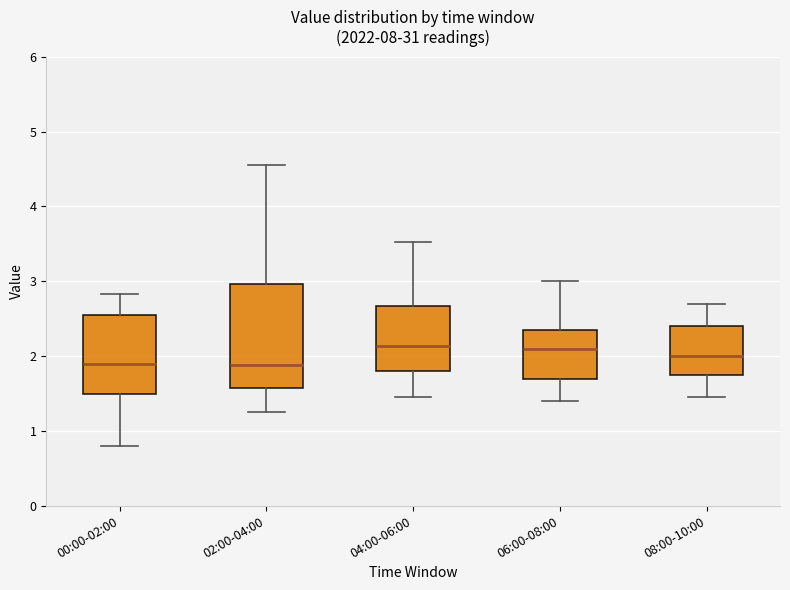

Reading left to right, read every box against the y-axis: the position of its median line, the range the box covers, and the ends of its whiskers. The values are not printed on the chart, so give them approximately, as read against the axis.

00:00-02:00: median 1.9, box 1.5 to 2.6, whiskers 0.8 to 2.8
02:00-04:00: median 1.9, box 1.6 to 3.0, whiskers 1.3 to 4.6
04:00-06:00: median 2.1, box 1.8 to 2.7, whiskers 1.5 to 3.5
06:00-08:00: median 2.1, box 1.7 to 2.4, whiskers 1.4 to 3.0
08:00-10:00: median 2.0, box 1.8 to 2.4, whiskers 1.5 to 2.7